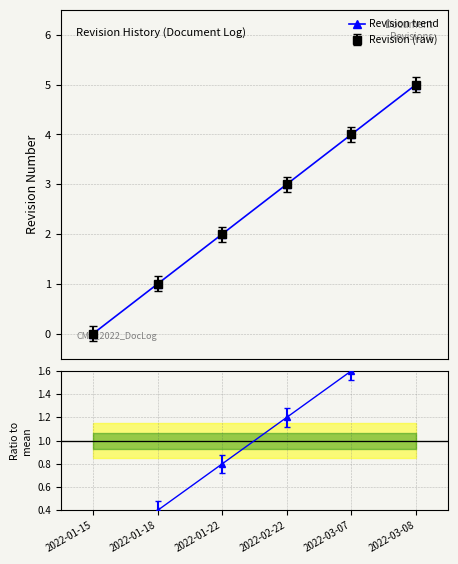

The value at 2022-03-08 is 5. True or false?

True